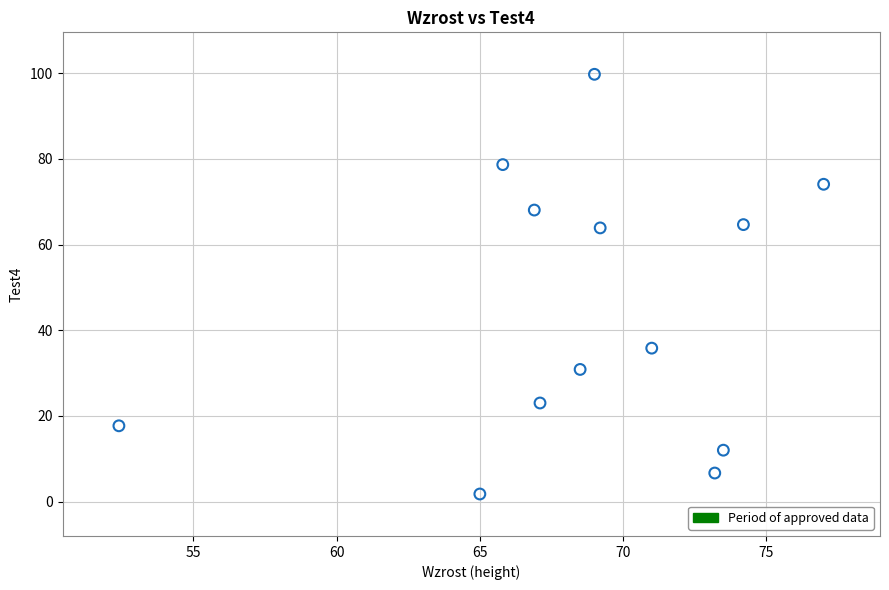

What is the range of X values (max minus min)?

24.6